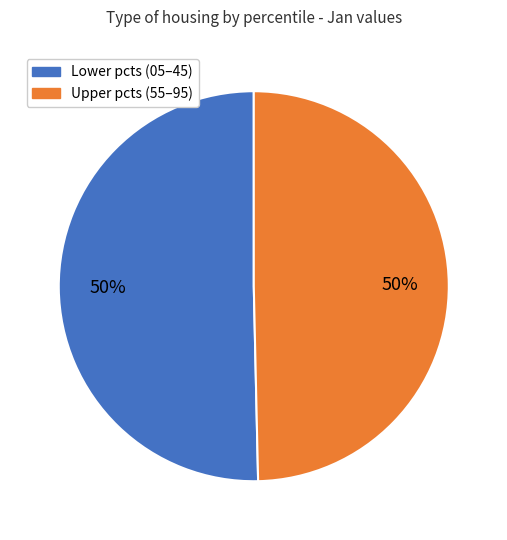

To the nearest percent, what is the combined percentage of Lower pcts (05–45) and Upper pcts (55–95)?

100%